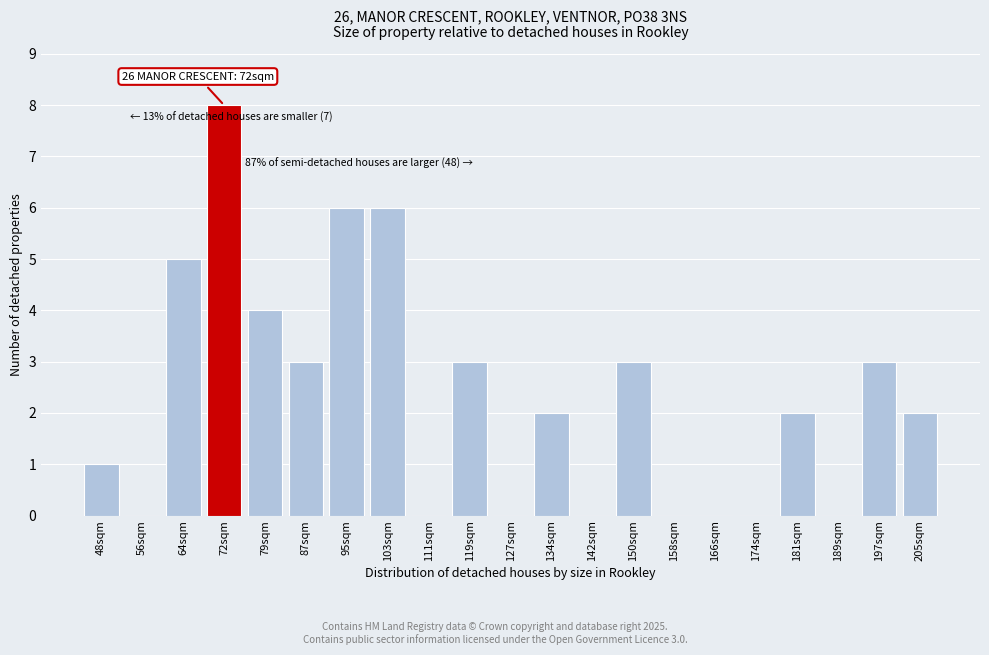

Reading right to left, transcribe all the data shown in this chart.

205sqm=2	197sqm=3	189sqm=0	181sqm=2	174sqm=0	166sqm=0	158sqm=0	150sqm=3	142sqm=0	134sqm=2	127sqm=0	119sqm=3	111sqm=0	103sqm=6	95sqm=6	87sqm=3	79sqm=4	72sqm=8	64sqm=5	56sqm=0	48sqm=1